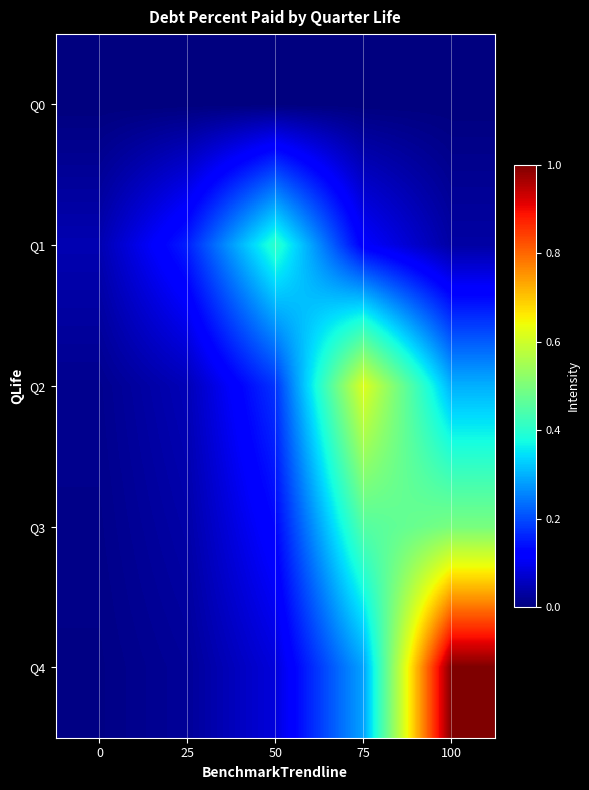

At which category is the sum across all series the highest?

100